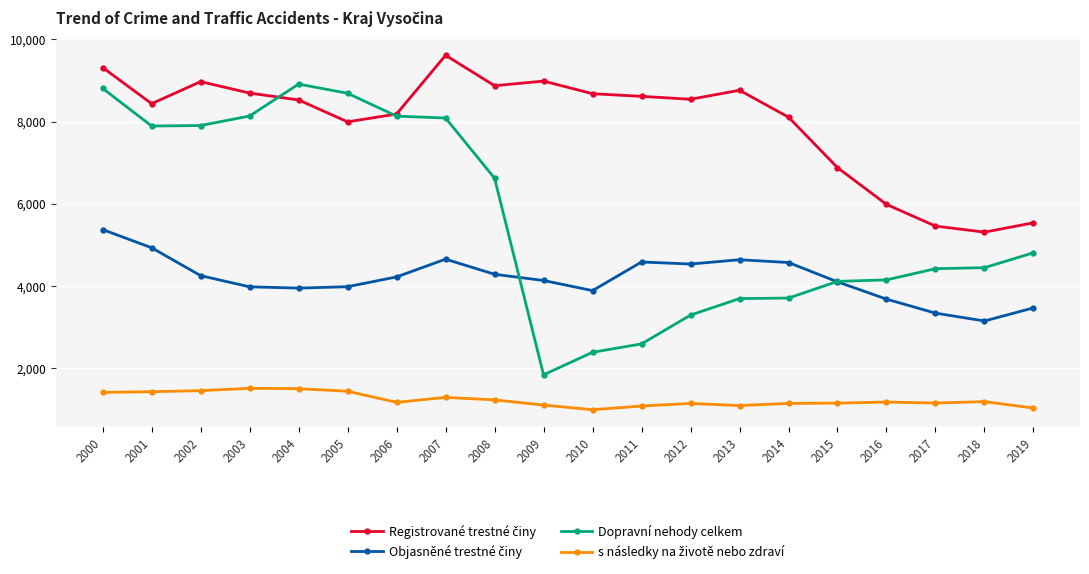

What is the minimum value shown in the chart?

994